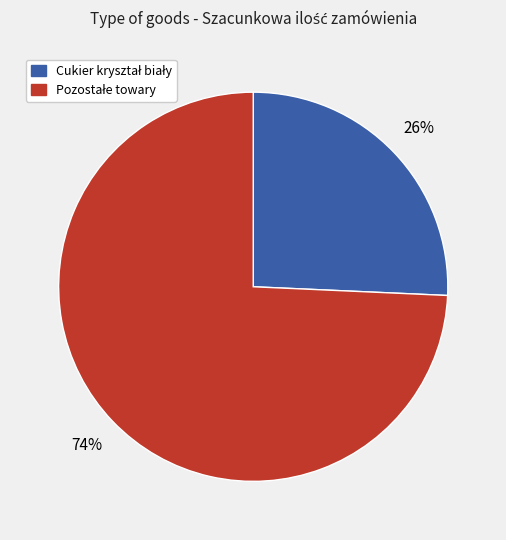

Is there a majority slice in this chart?

Yes